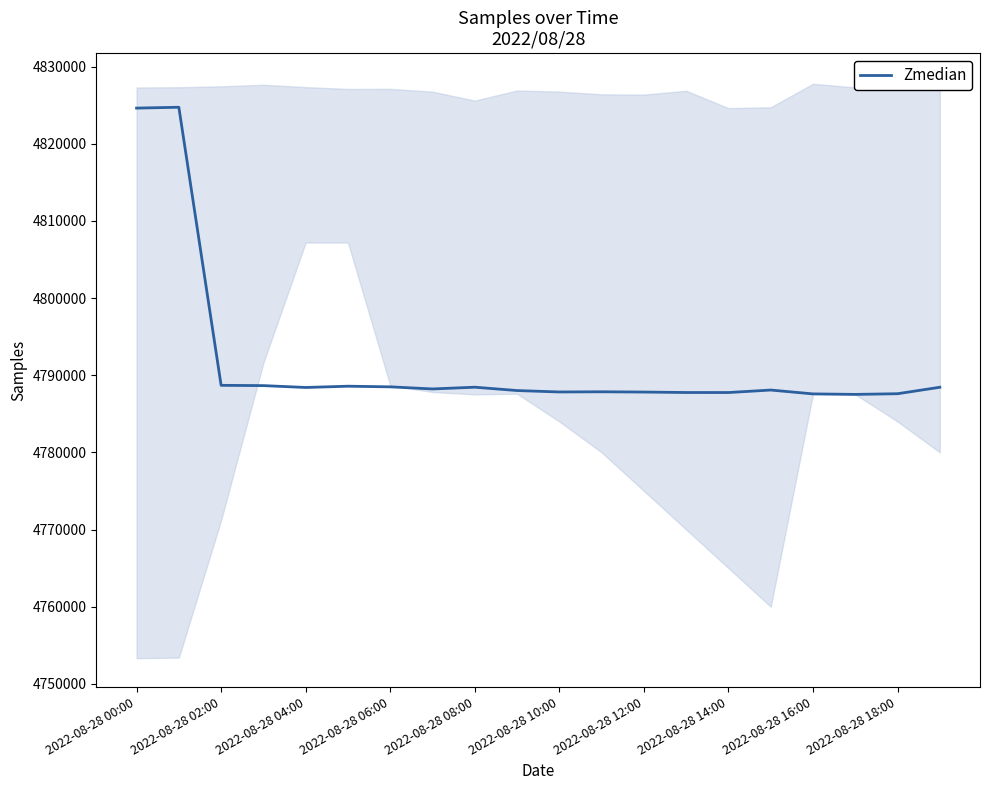

Where is Zmedian nearest to the value 4806114?

2022-08-28 02:00